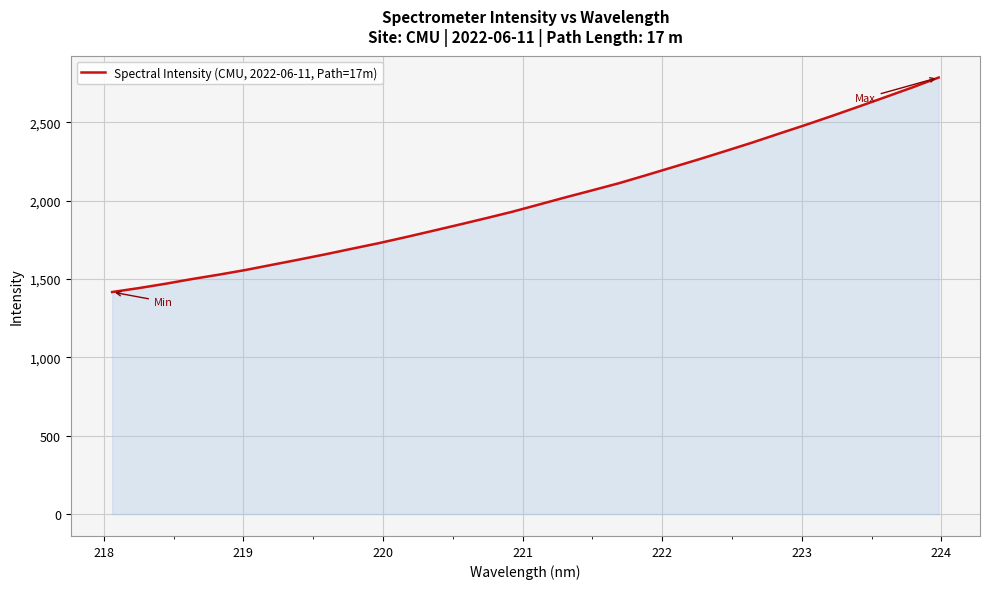

What is the difference between the maximum and minimum values?

1368.7